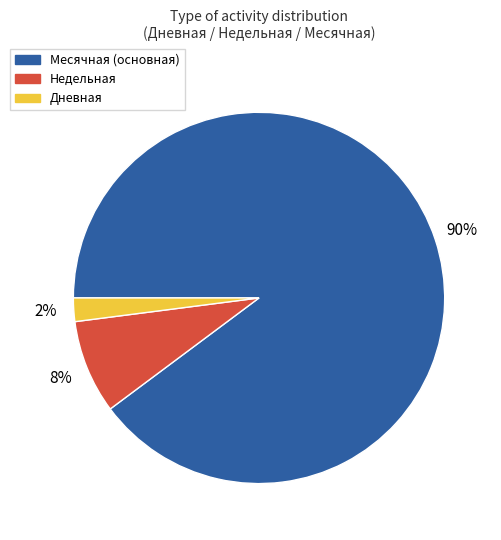

Which has a higher value, Месячная (основная) or Дневная?

Месячная (основная)